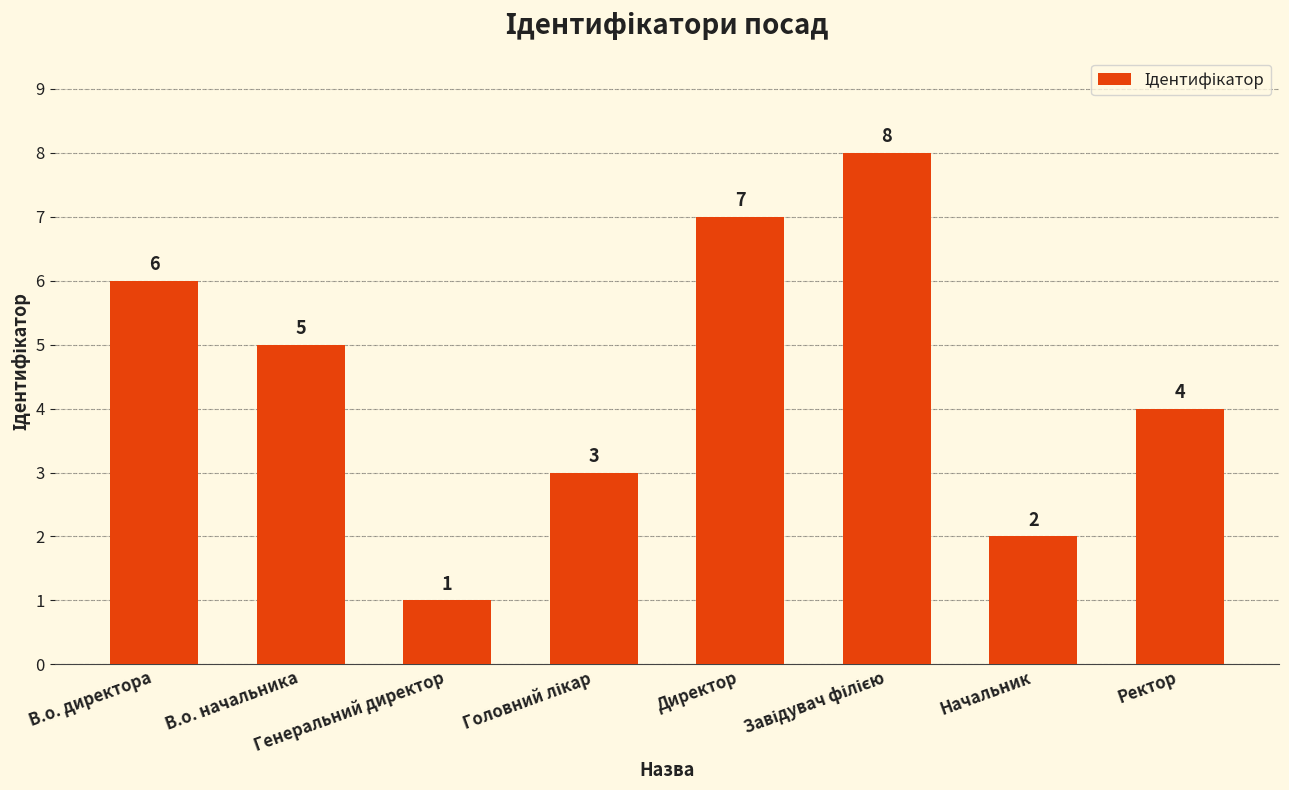

What is the value of the 3rd bar from the left?

1